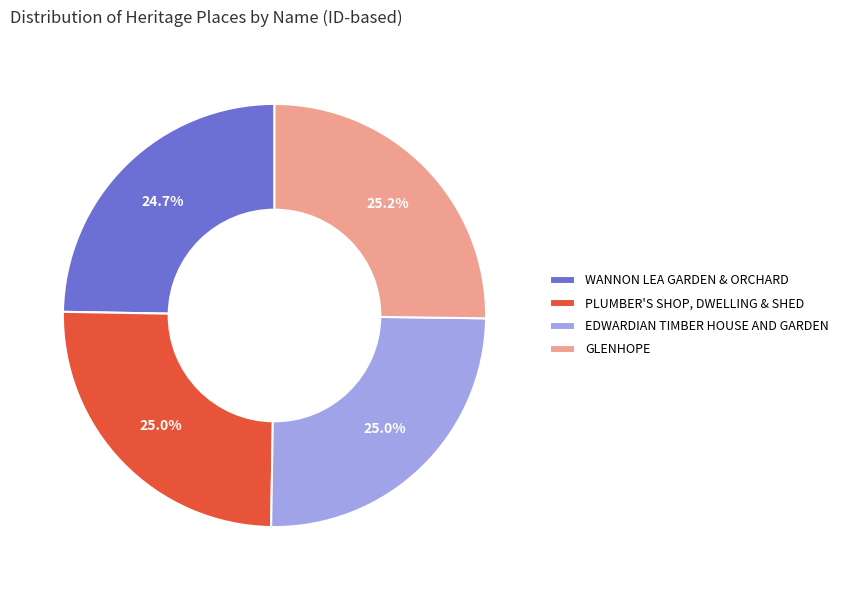

Does EDWARDIAN TIMBER HOUSE AND GARDEN account for over 50% of the chart?

No